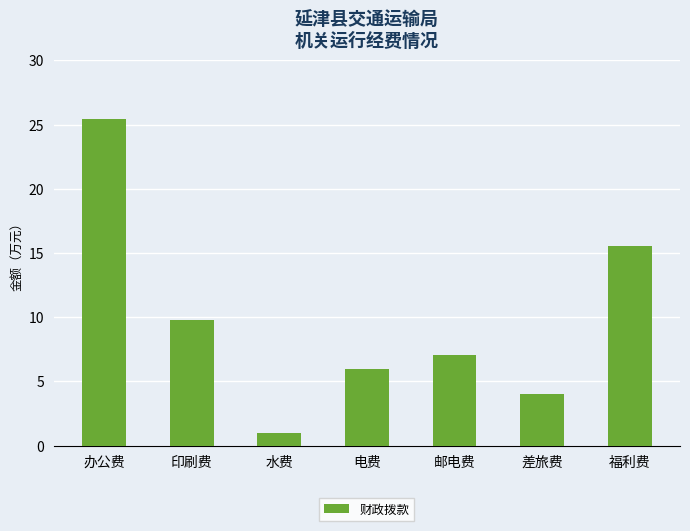

Which label corresponds to the largest value in the chart?

办公费